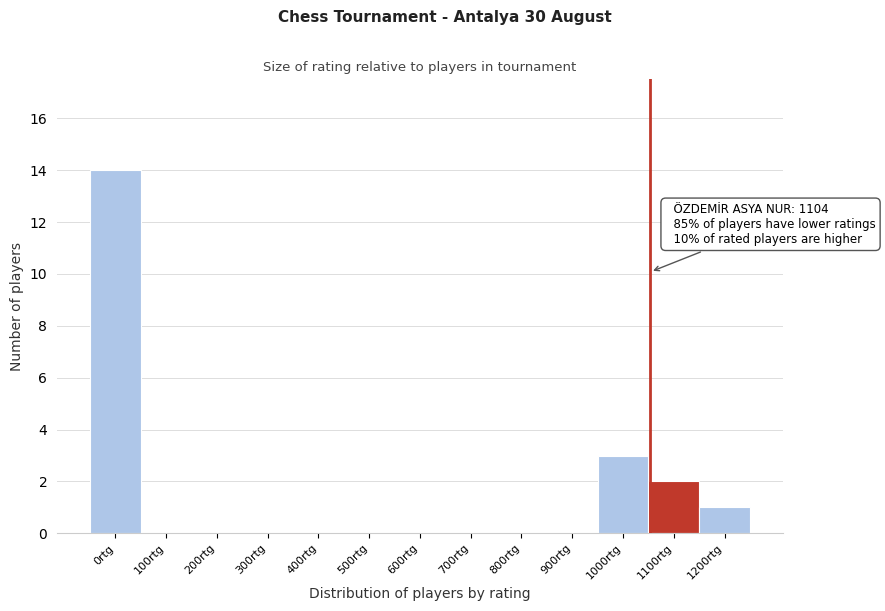

Reading right to left, what are all the values shown in this chart?

1200rtg=1	1100rtg=2	1000rtg=3	900rtg=0	800rtg=0	700rtg=0	600rtg=0	500rtg=0	400rtg=0	300rtg=0	200rtg=0	100rtg=0	0rtg=14